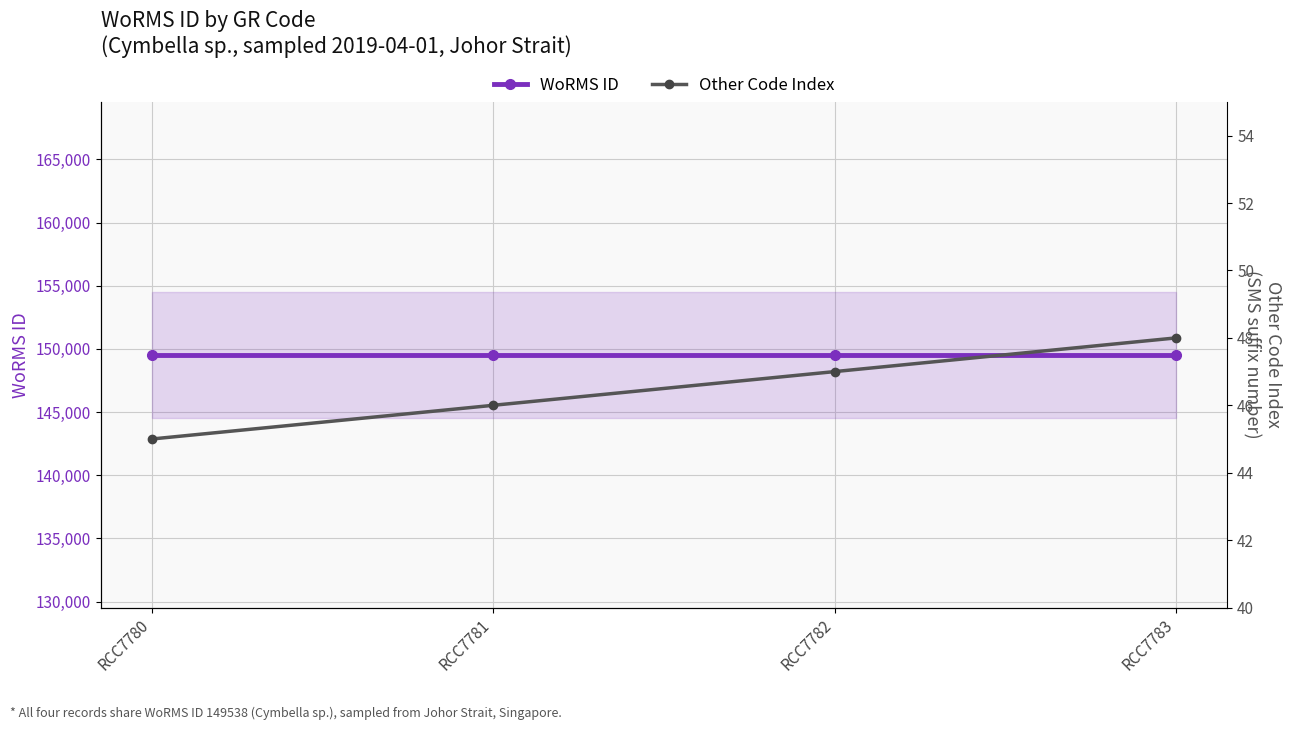

What is the value of the WoRMS ID point at the 4th from the left?

149538